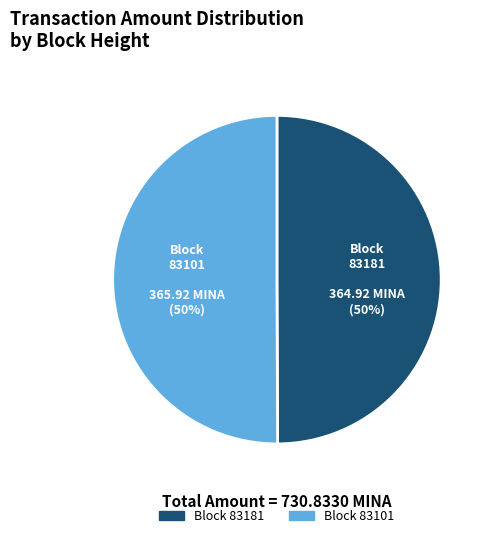

How many segments does this pie chart have?

2